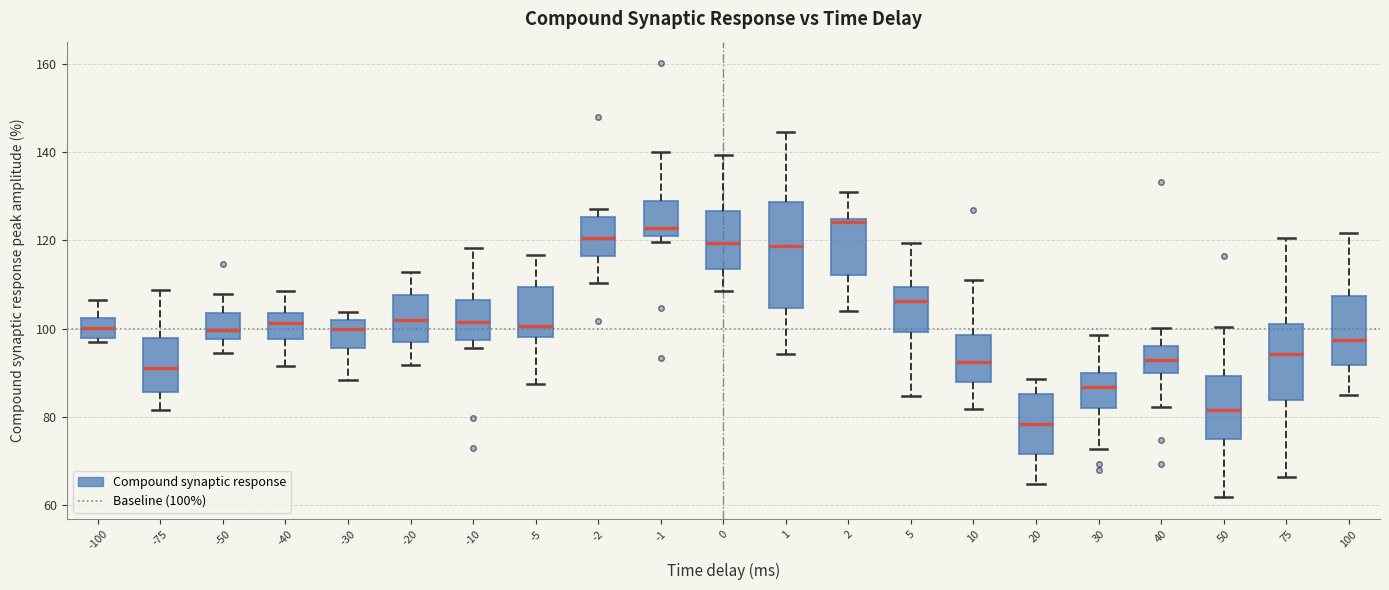

Which box is the tallest, from its lower edge to its upper edge?

1